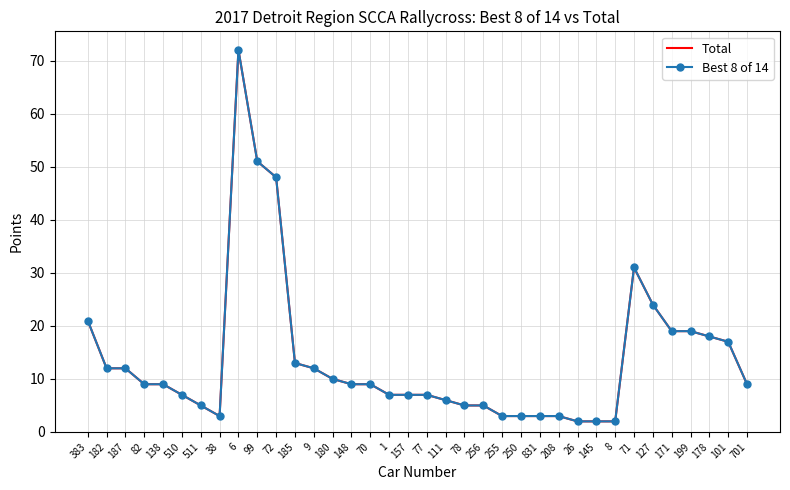

At which label does Total reach its peak?

6